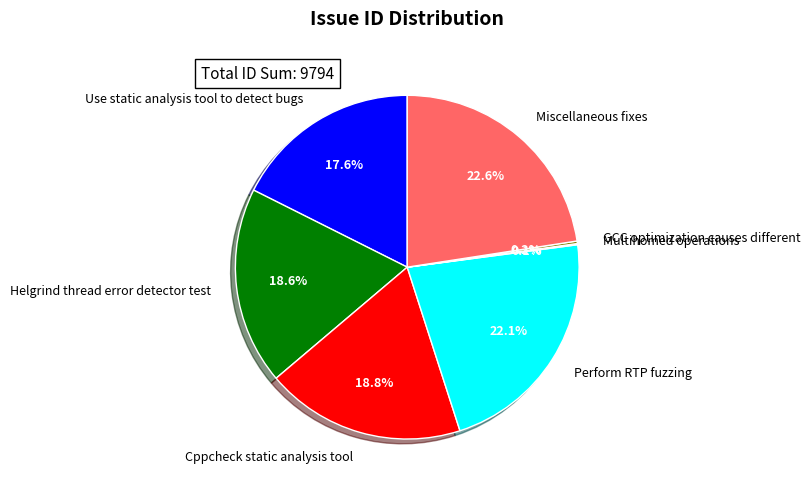

To the nearest percent, what is the combined percentage of Helgrind thread error detector test and Cppcheck static analysis tool?

37%